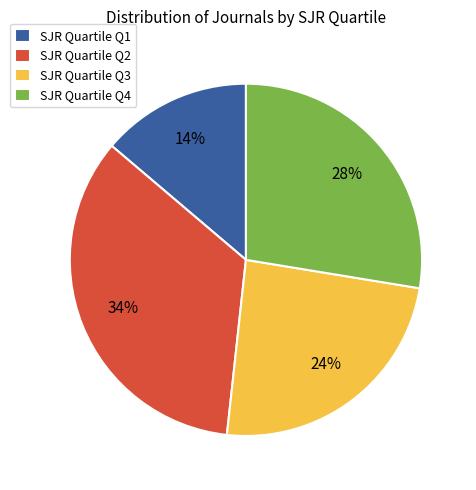

To the nearest percent, what is the difference between the SJR Quartile Q3 and SJR Quartile Q2 slice percentages?

10%